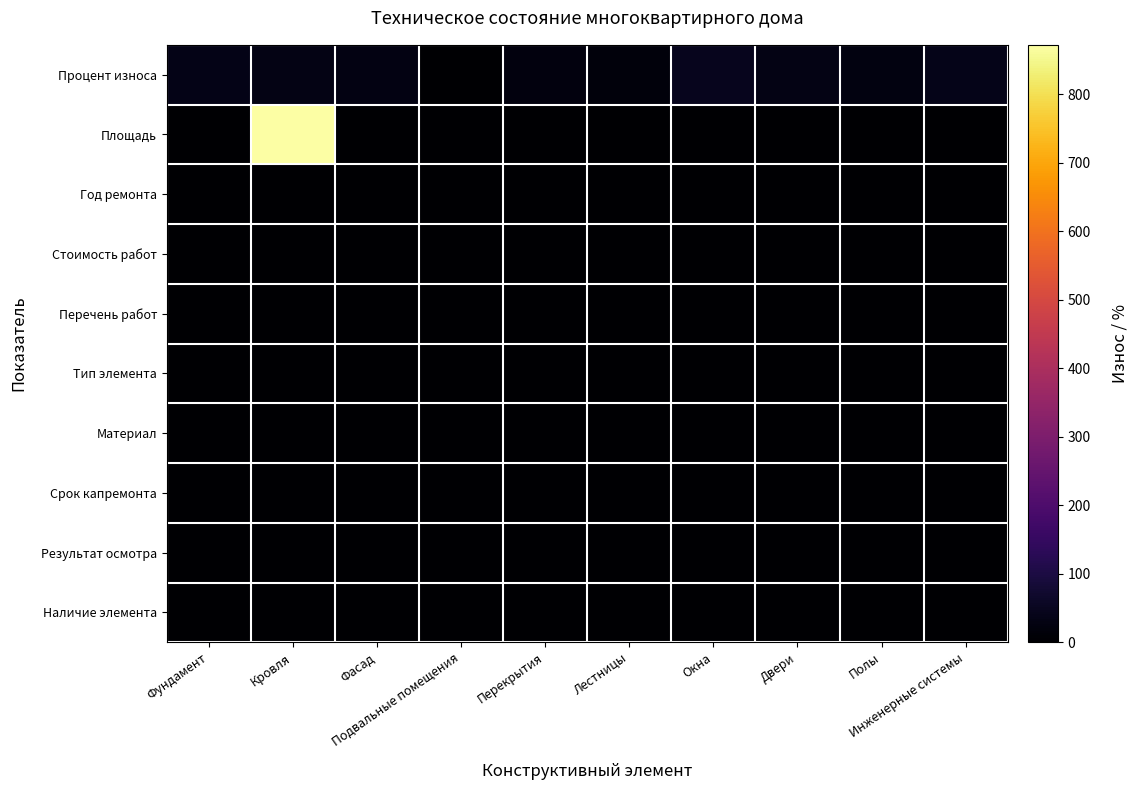

Count the number of categories in the chart.

10